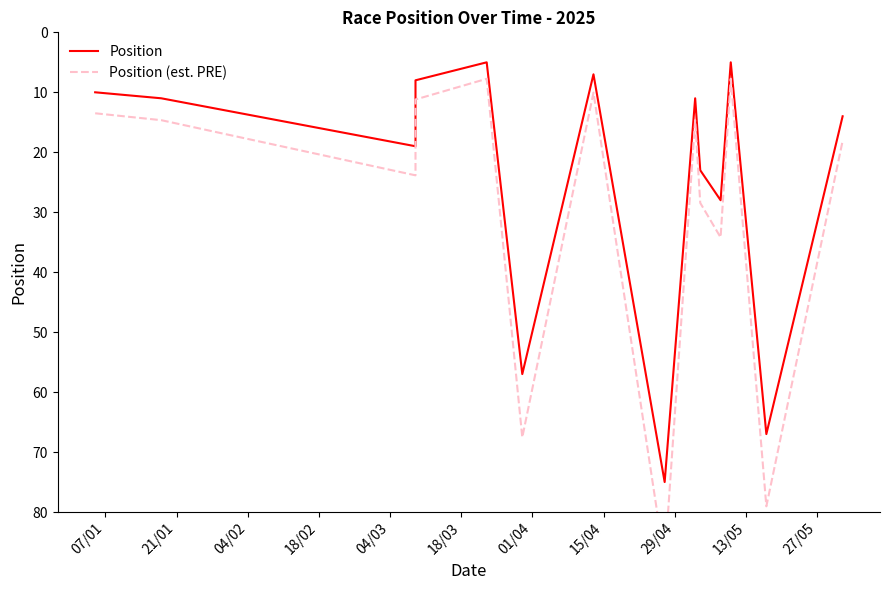

Rank the series by their maximum value, from lowest to highest.

Position, Position (est. PRE)